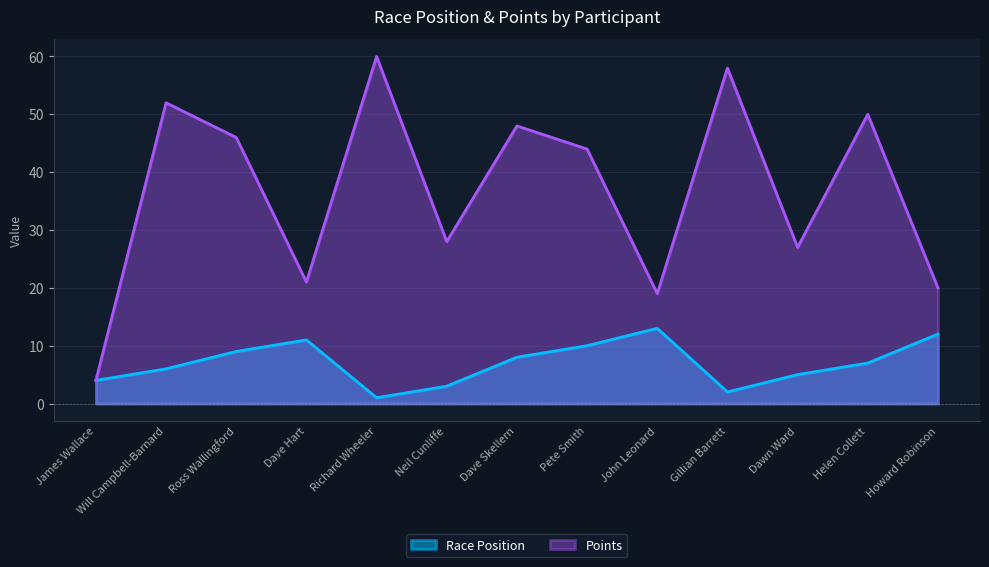

What is the difference between the Race Position values at Howard Robinson and Neil Cunliffe?

9